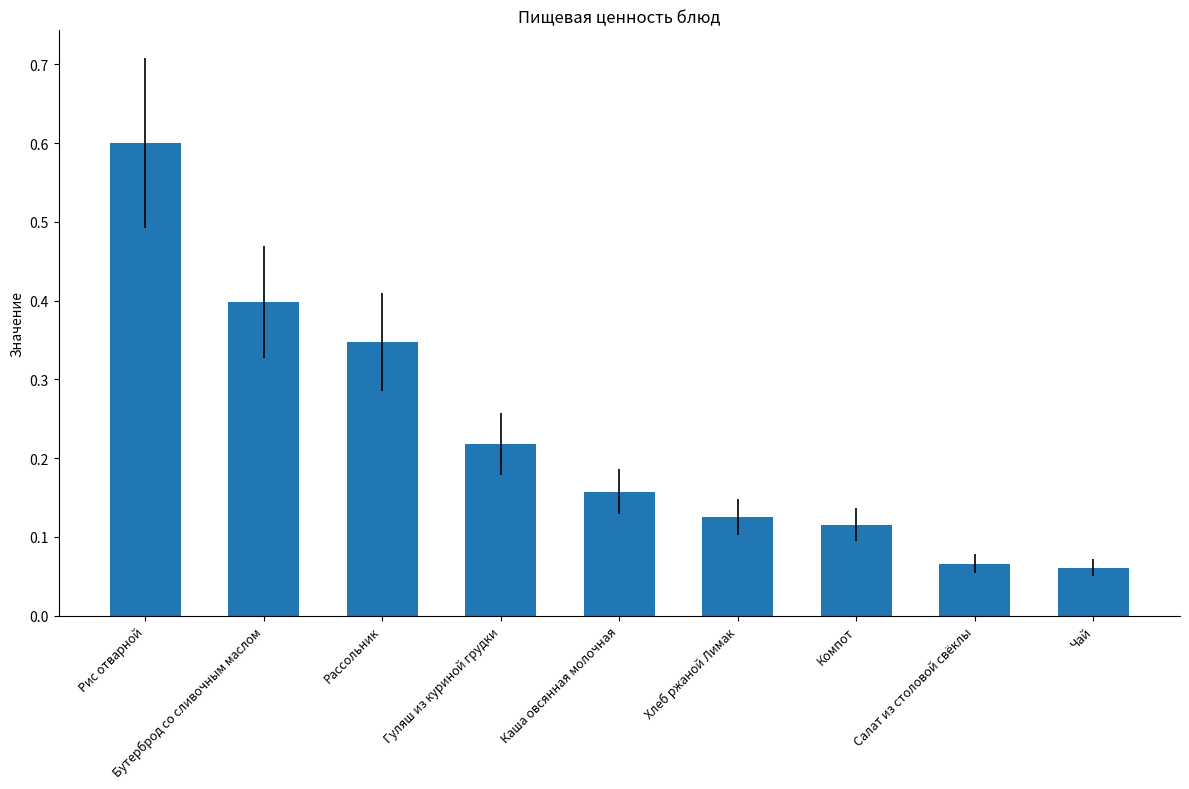

True or false: the data shows 0.2 at Хлеб ржаной Лимак.

False